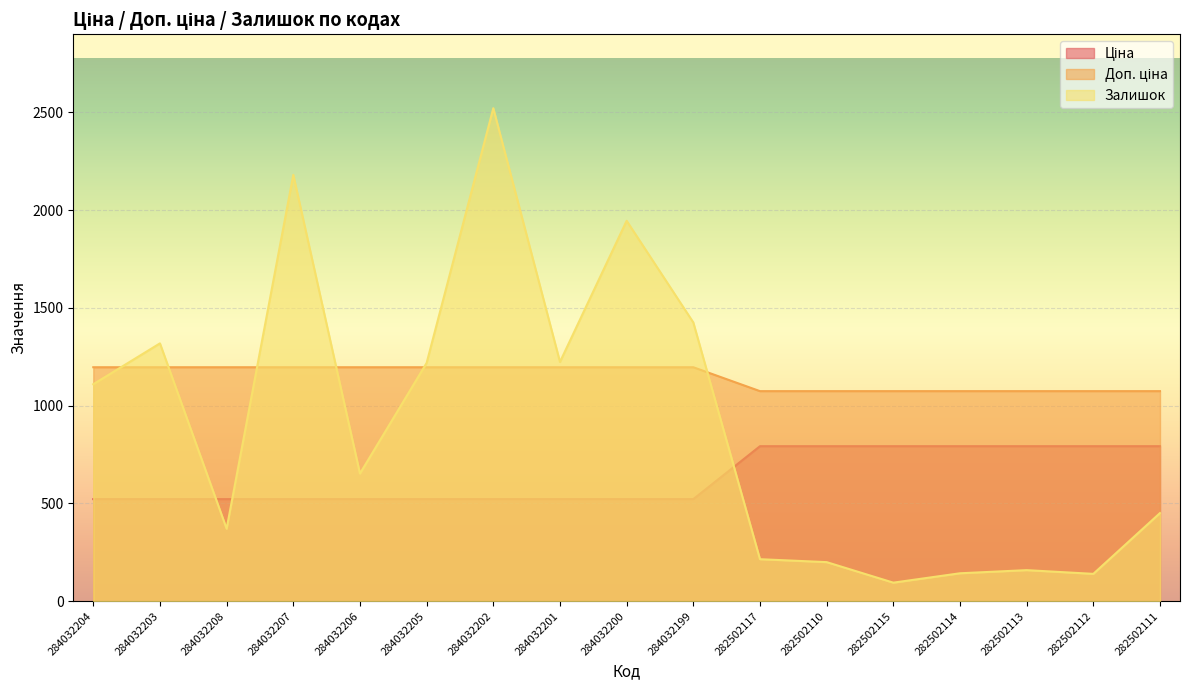

What is the maximum value shown in the chart?

2522.0